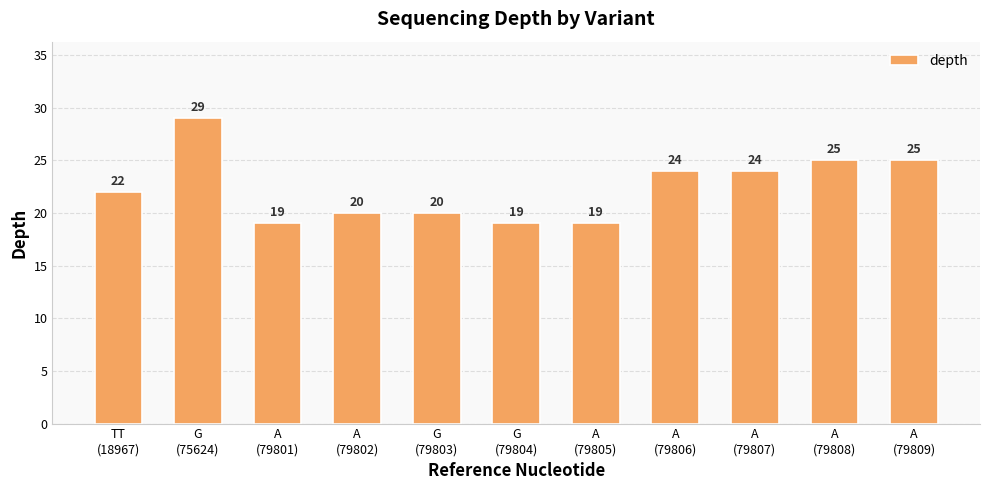

True or false: the data shows 19 at A
(79801).

True